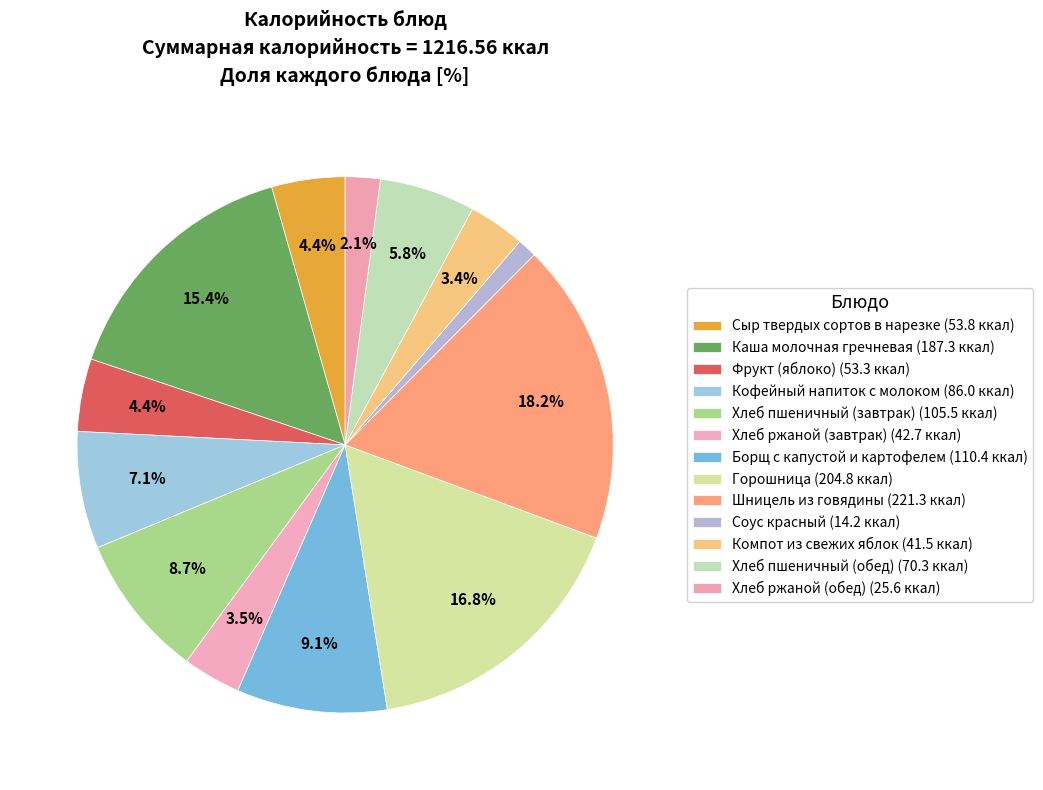

Which has a higher value, Хлеб пшеничный (обед) or Хлеб ржаной (завтрак)?

Хлеб пшеничный (обед)